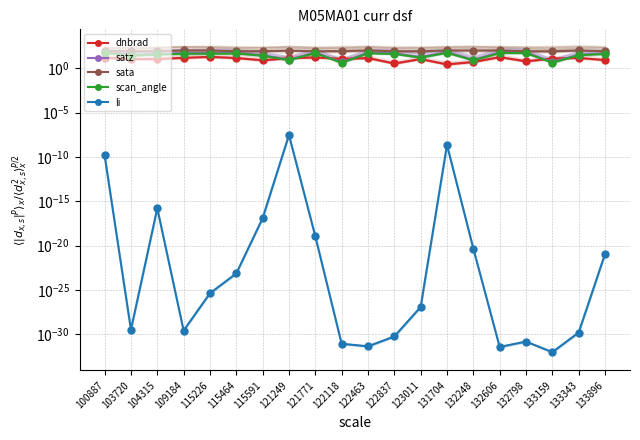

What is the value of the scan_angle point at the 17th from the left?

49.6